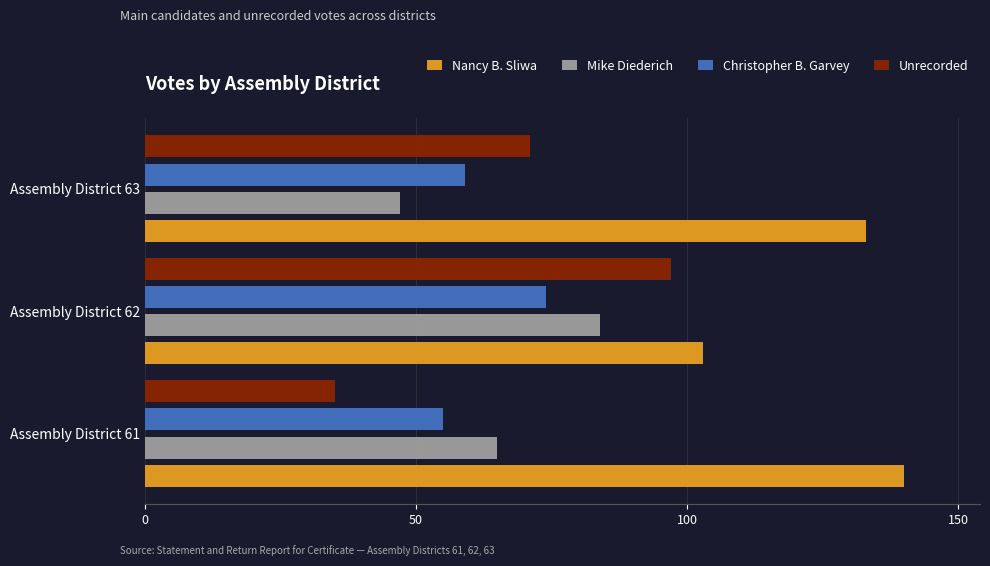

Count the number of data series in this chart.

4